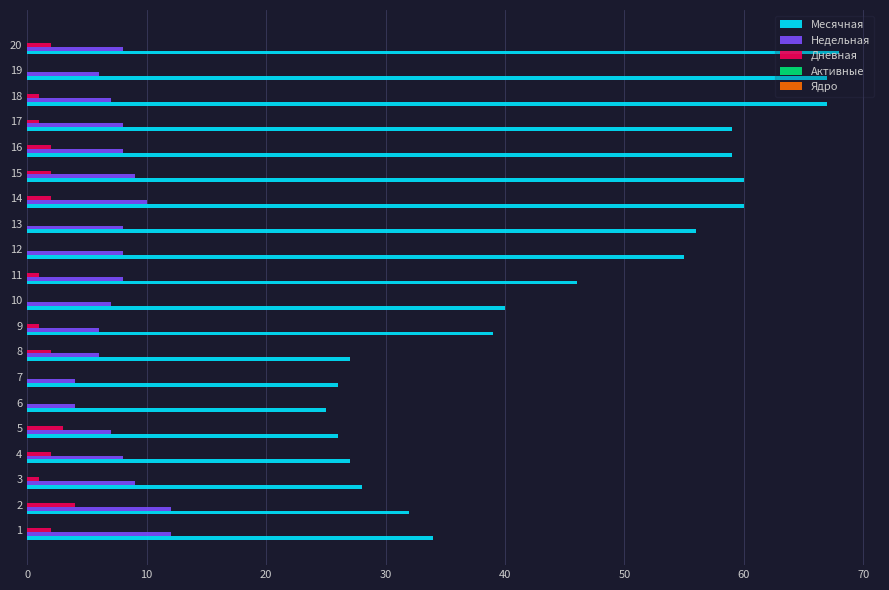

True or false: Недельная has a value of 6 at 19.

True